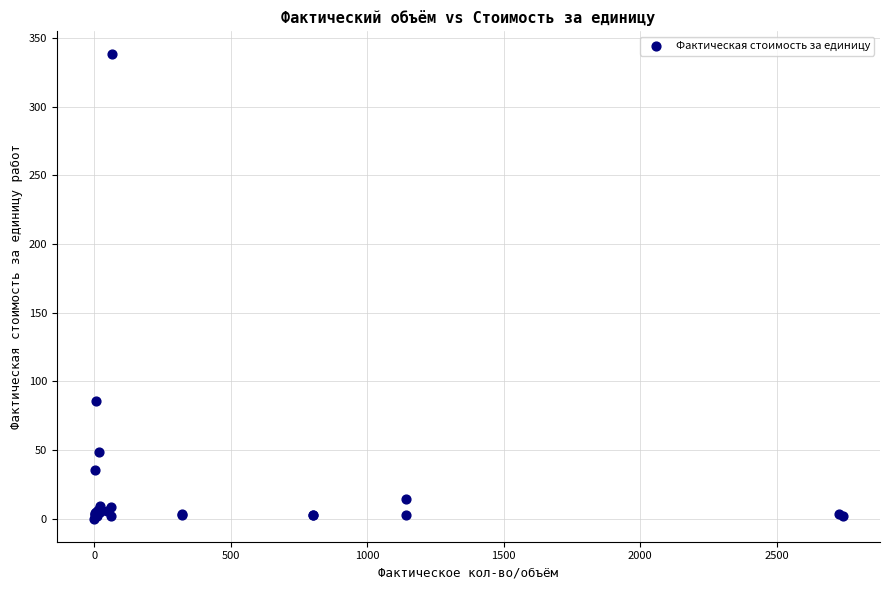

What Y value in the scatter plot is closest to 168?

85.3